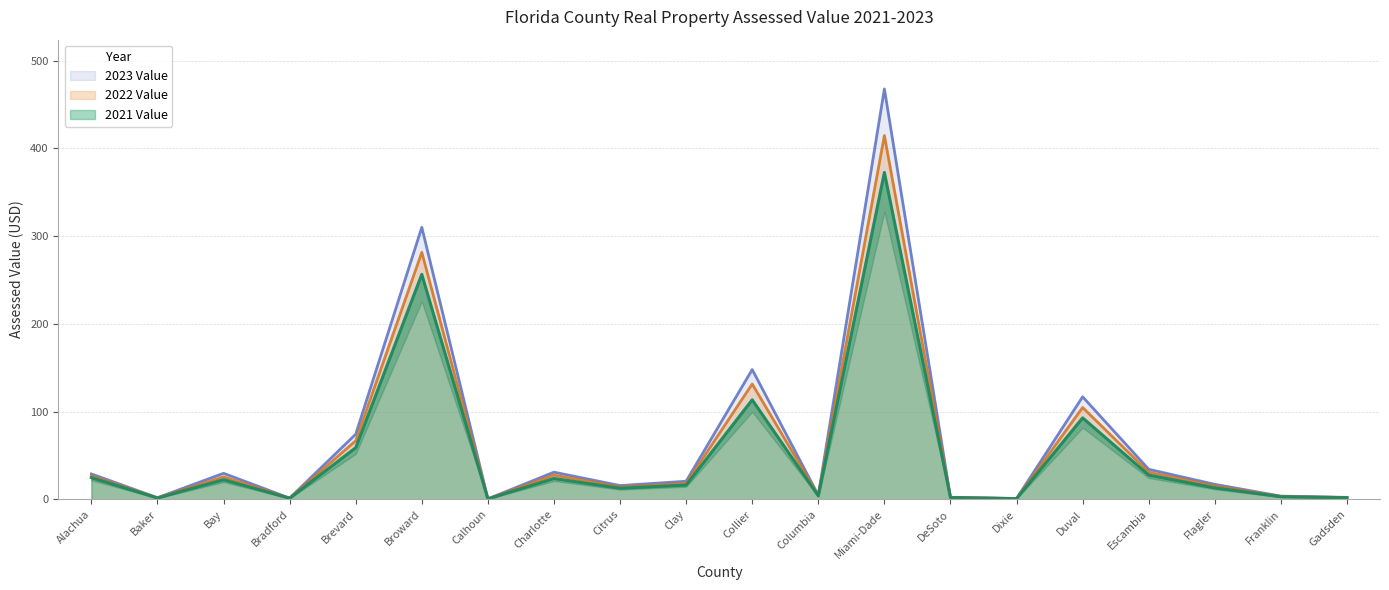

What value does the 2021 Value series have at Baker?

1.5